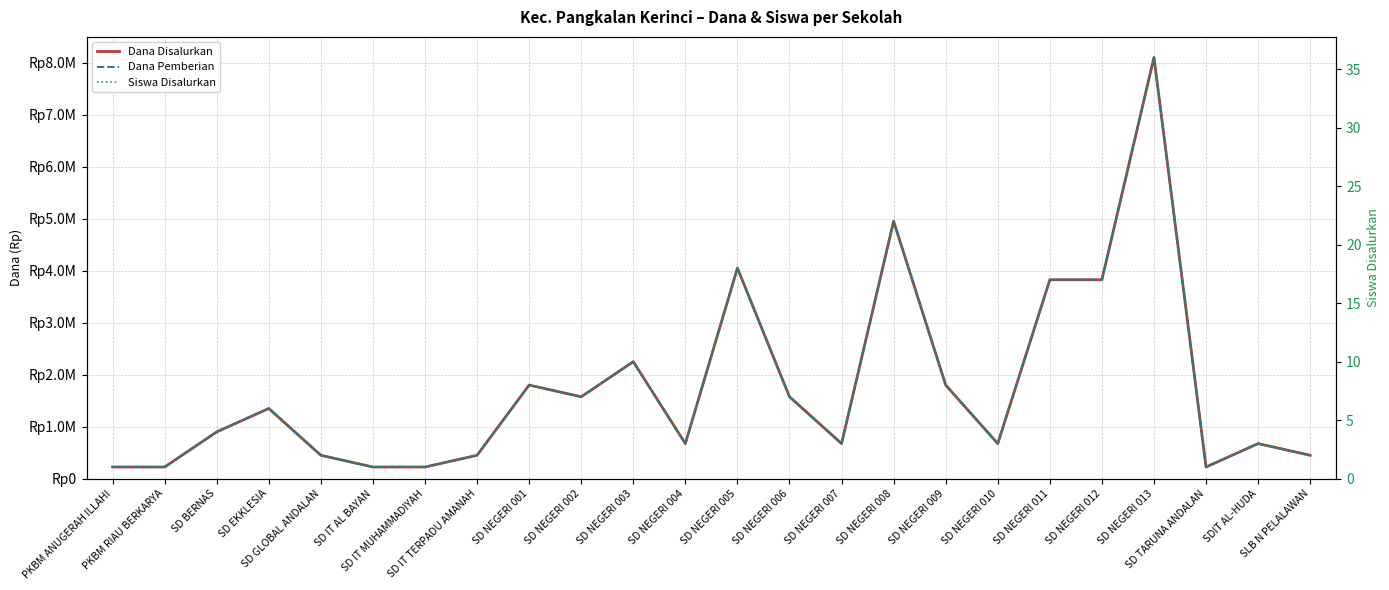

What is the difference between the maximum and minimum values in the Dana Pemberian series?

7875000